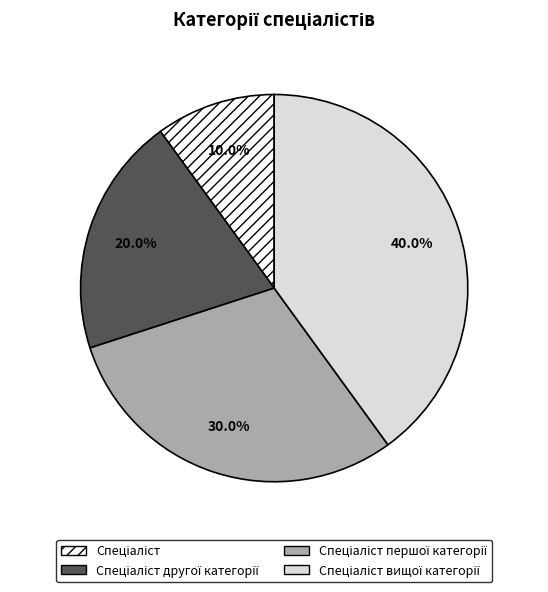

Is there a majority slice in this chart?

No